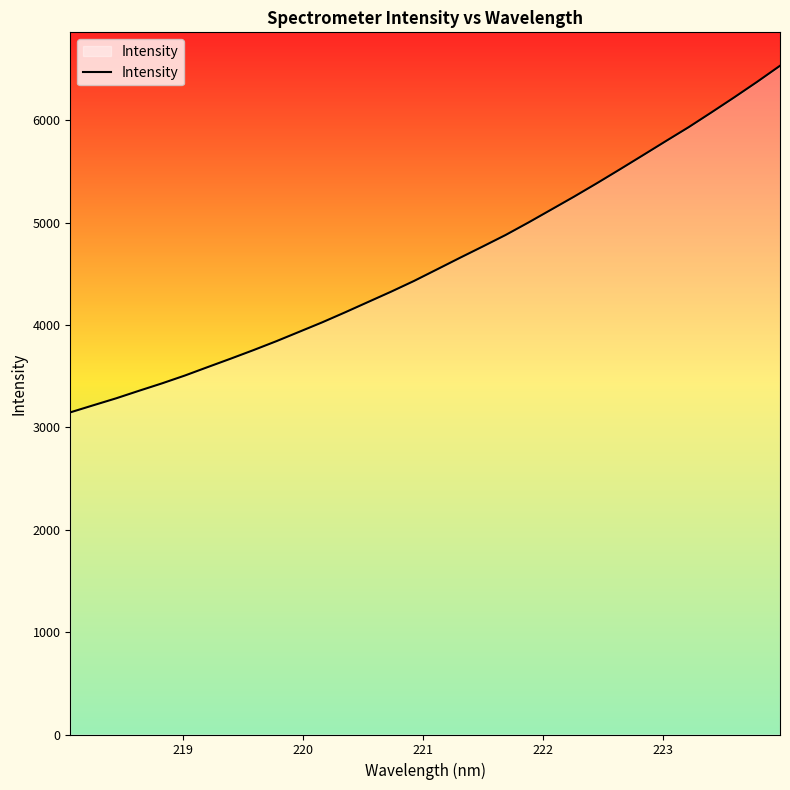

What is the maximum value shown in the chart?

6533.4